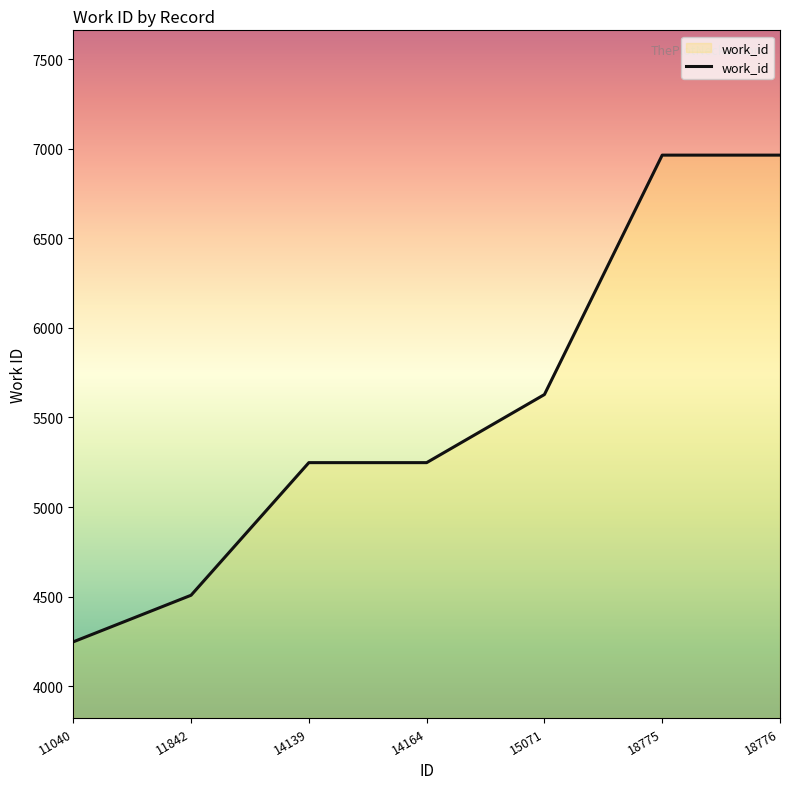

Reading left to right, what are all the values shown in this chart?

11040=4248	11842=4508	14139=5248	14164=5248	15071=5628	18775=6964	18776=6964